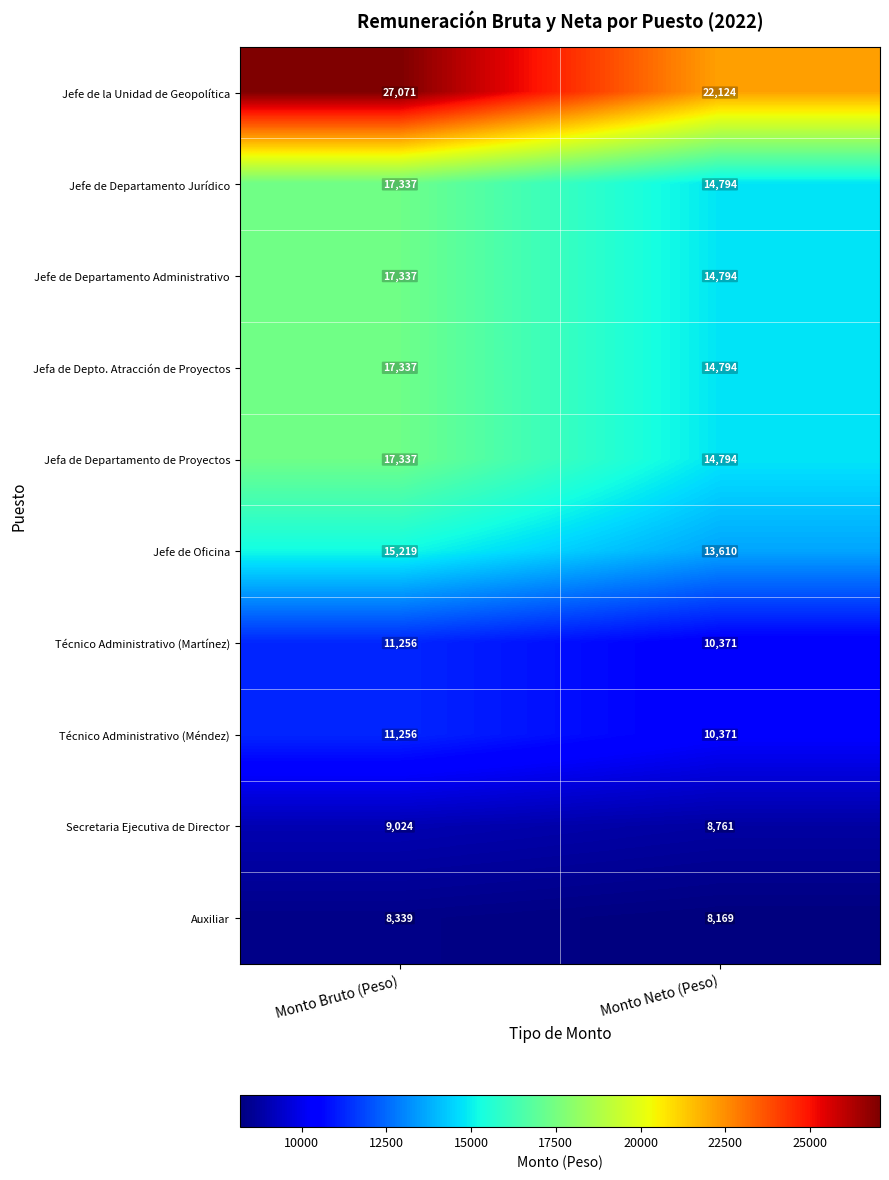

What is the sum of all Jefe de la Unidad de Geopolítica values?

49195